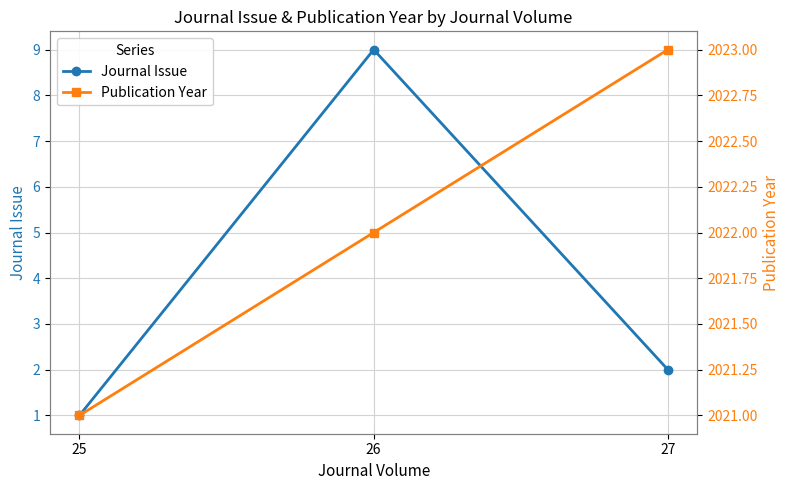

What is the value of the Journal Issue point at the 2nd from the left?

9